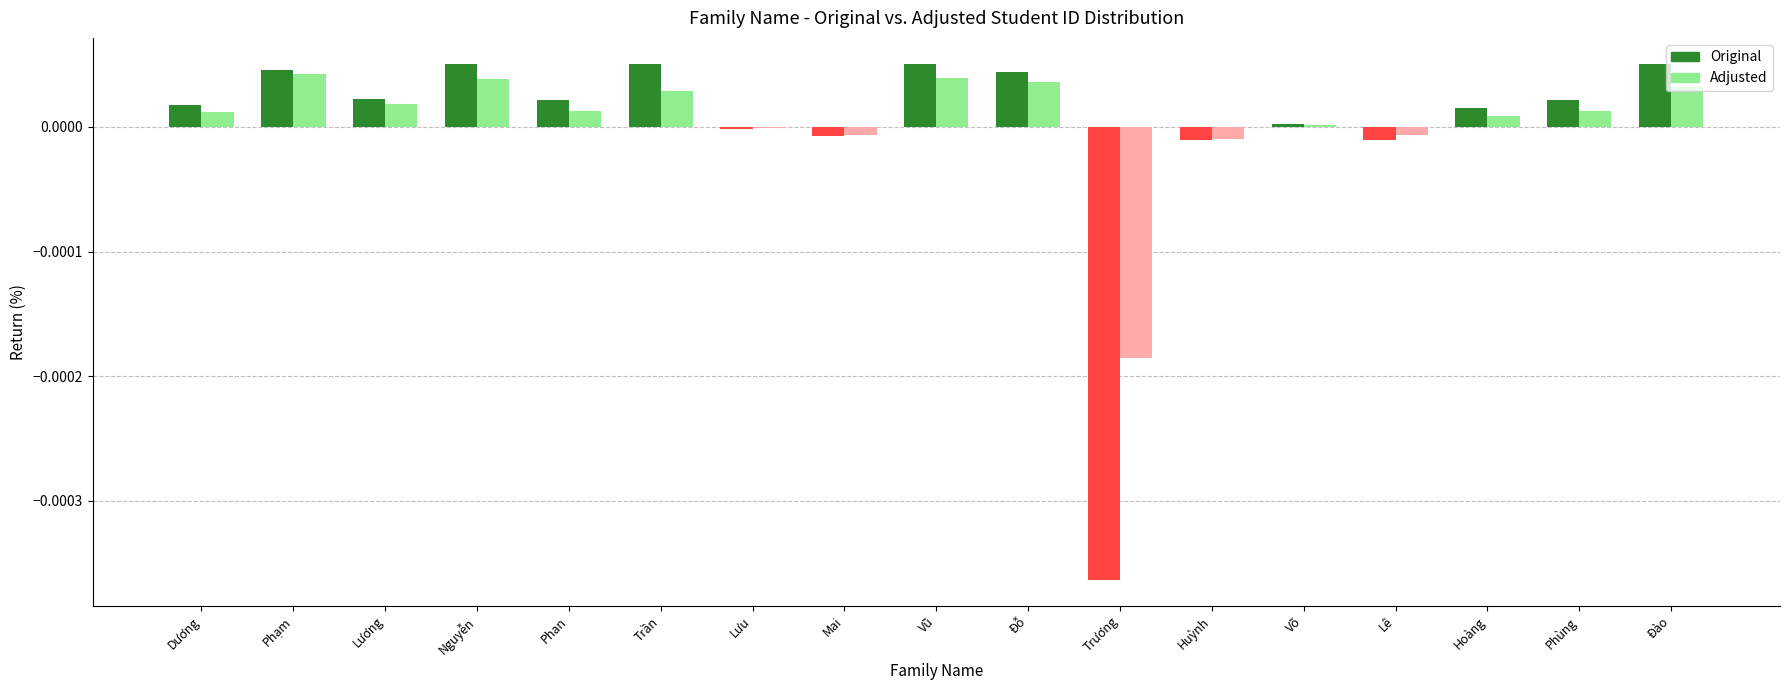

Is the value of Adjusted at Hoàng greater than the value of Original at Nguyễn?

No